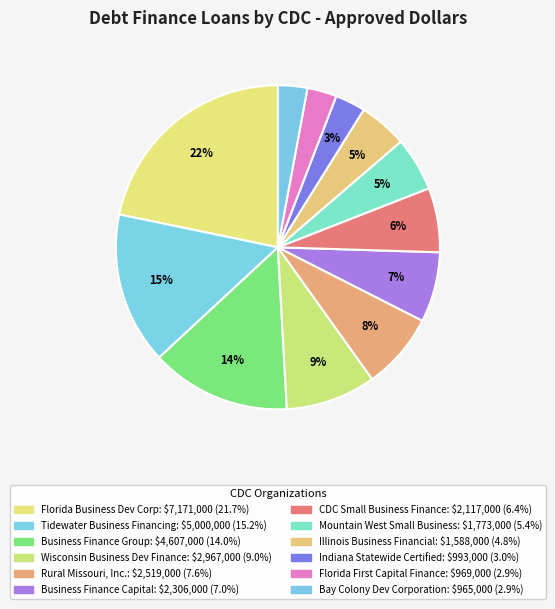

Count the number of slices in the pie.

12